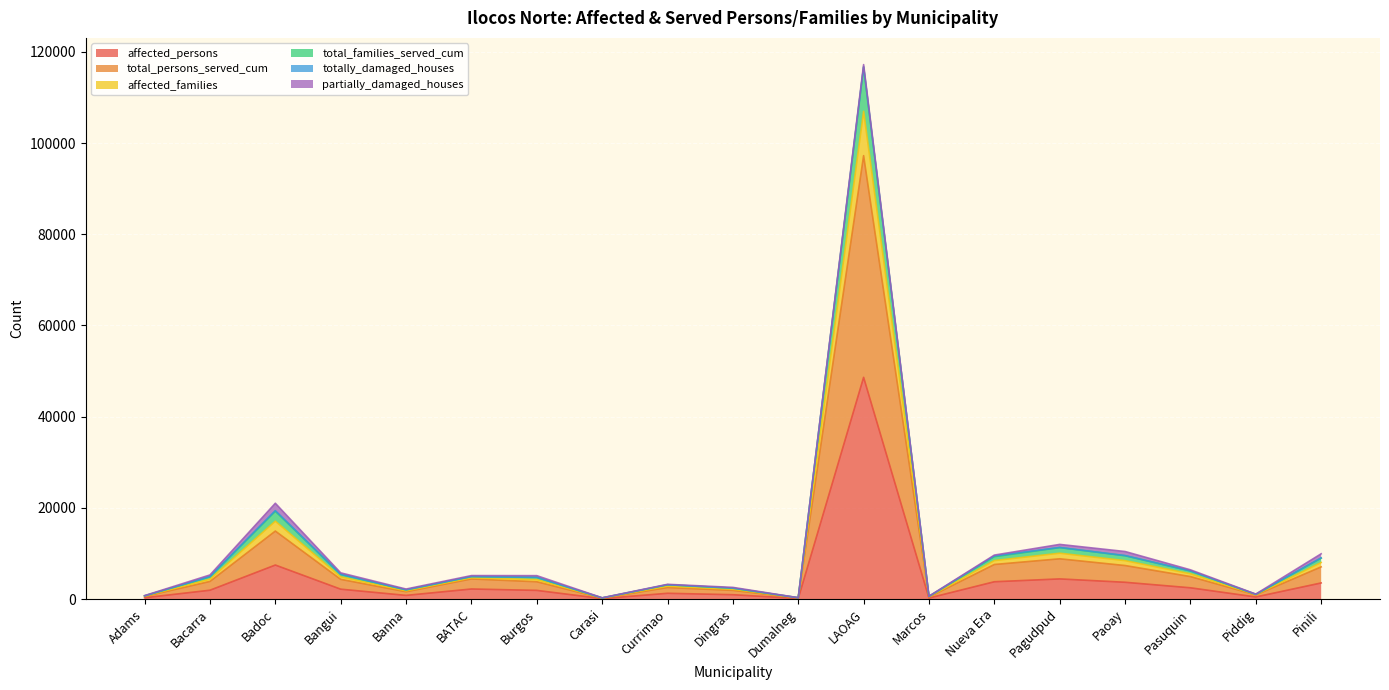

Where is the first local maximum for affected_families?

Badoc